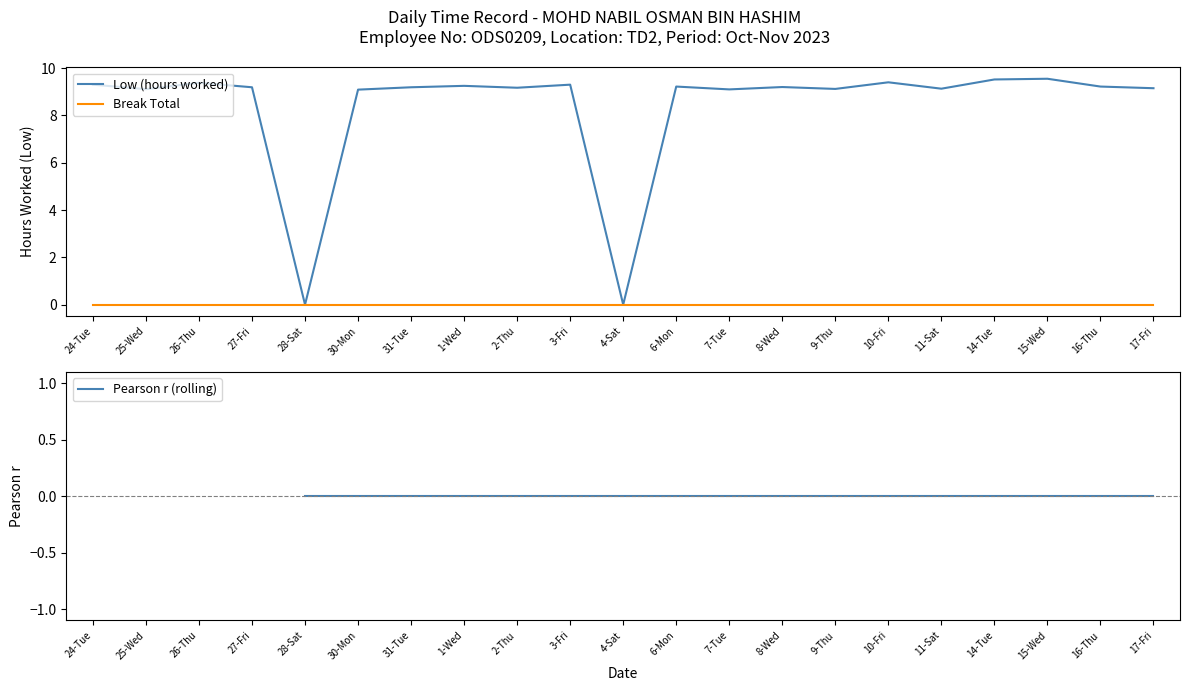

Where is the first local minimum for Low (hours worked)?

25-Wed